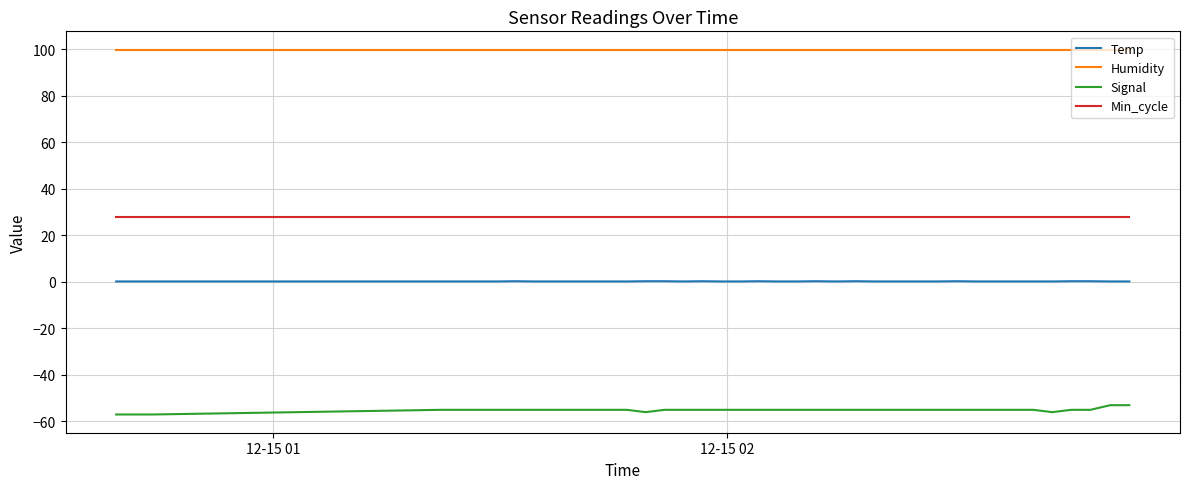

Rank the series by their average value, from highest to lowest.

Humidity, Min_cycle, Temp, Signal